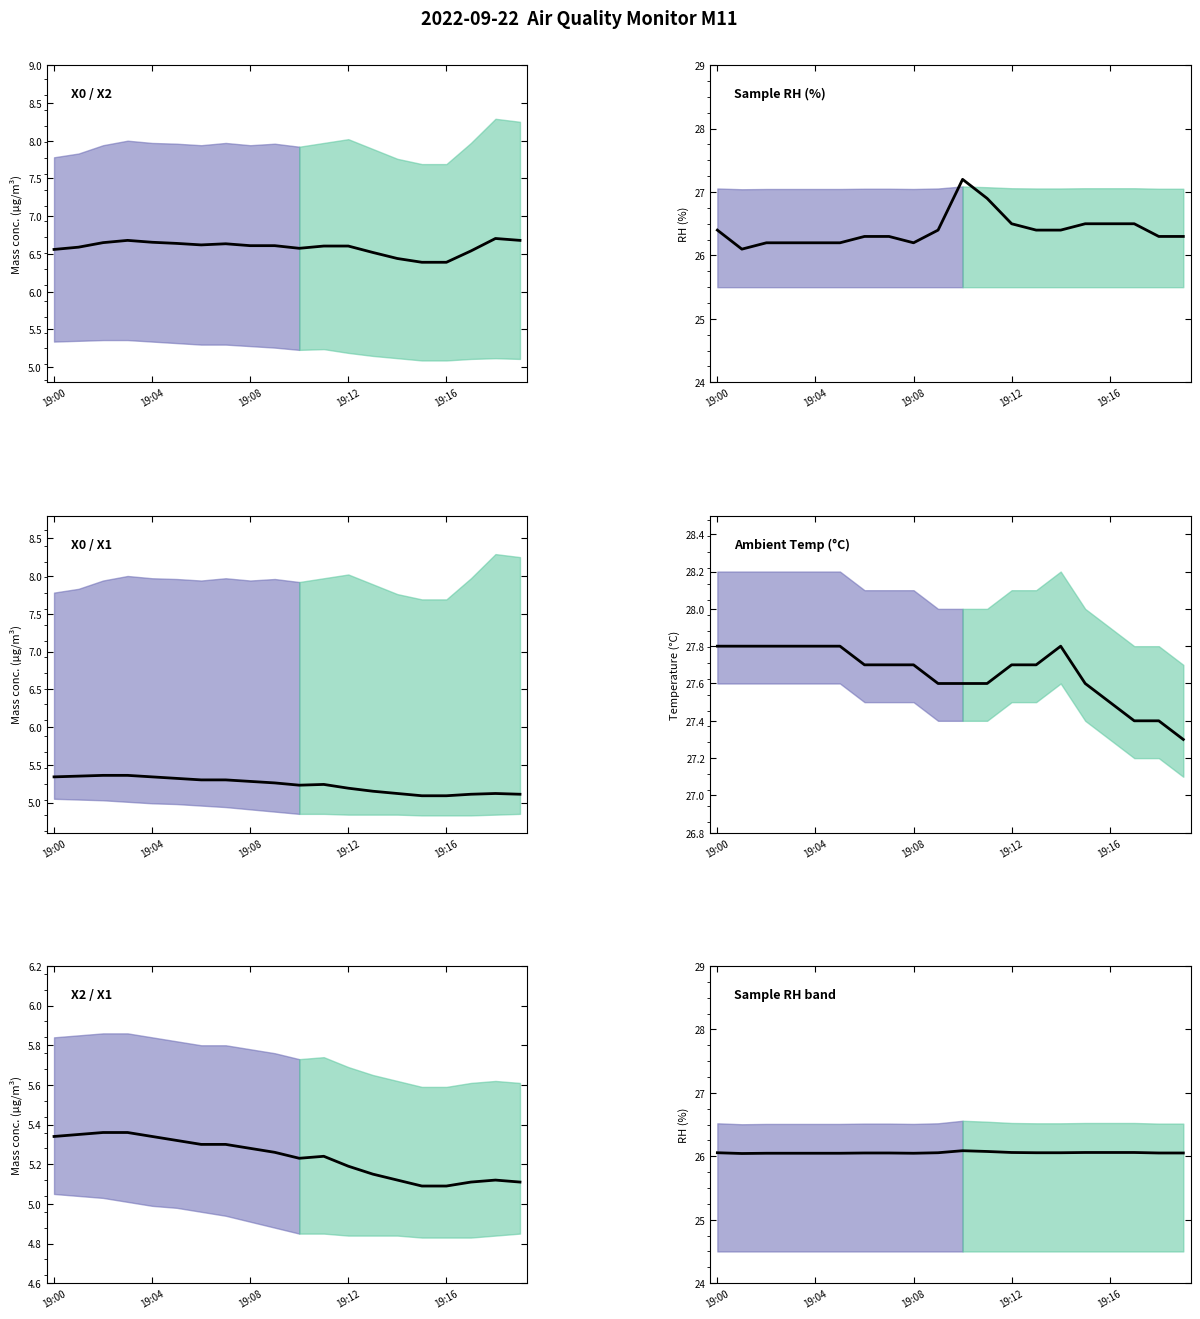

How many points are lower than both their immediate neighbors (excluding endpoints)?

2